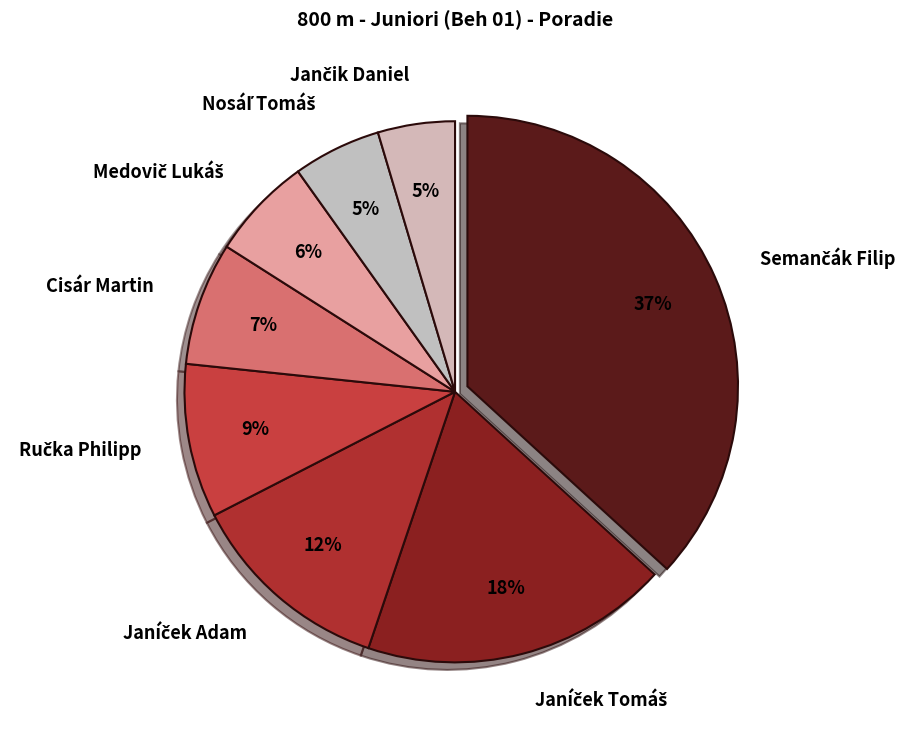

Is it true that Cisár Martin is 22% of the pie?

False